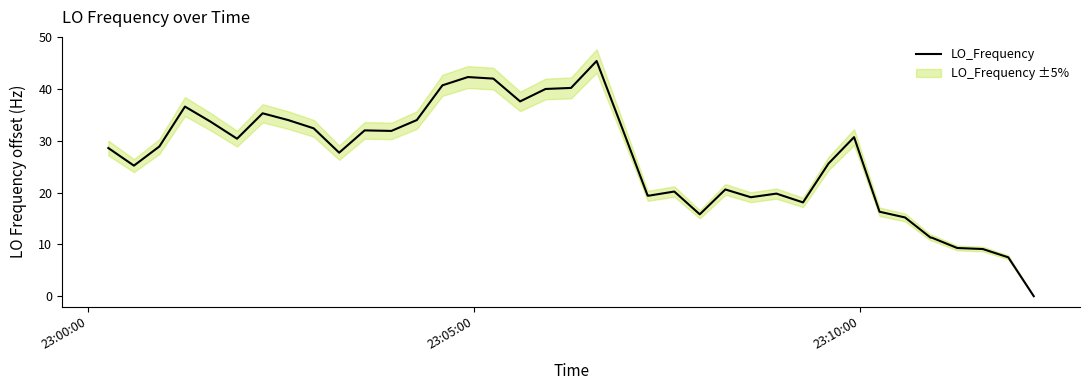

How many interior local valleys (lower than both neighbors) does the data have?

8